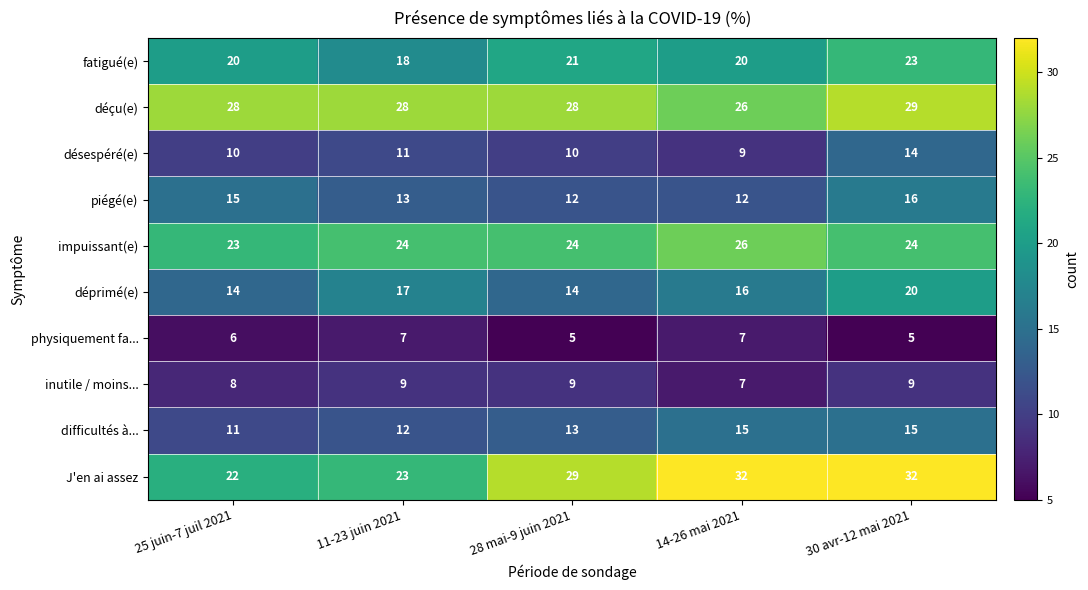

What is the sum of all inutile / moins... values?

42